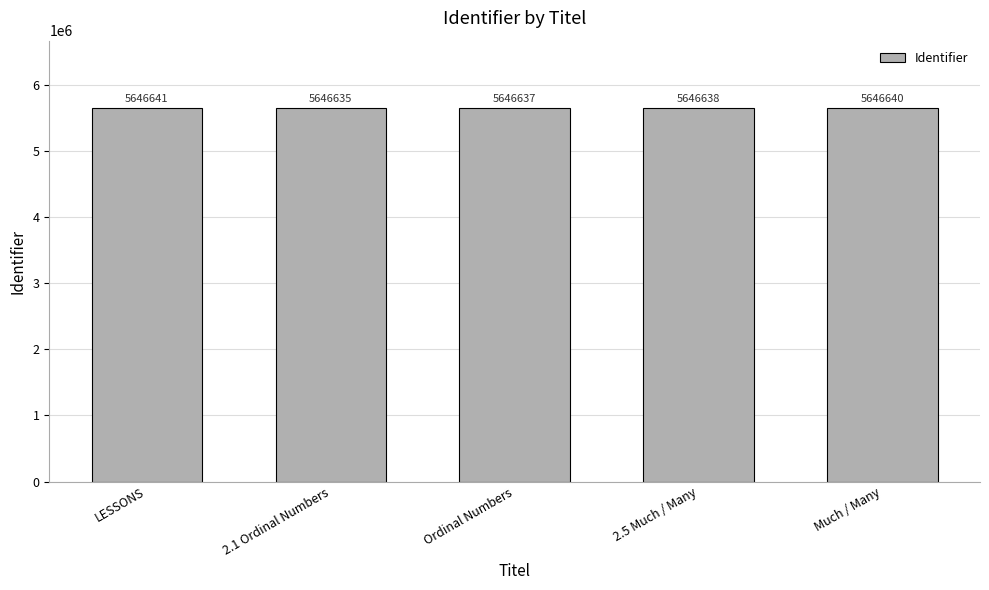

What is the label of the 2nd bar from the left?

2.1 Ordinal Numbers